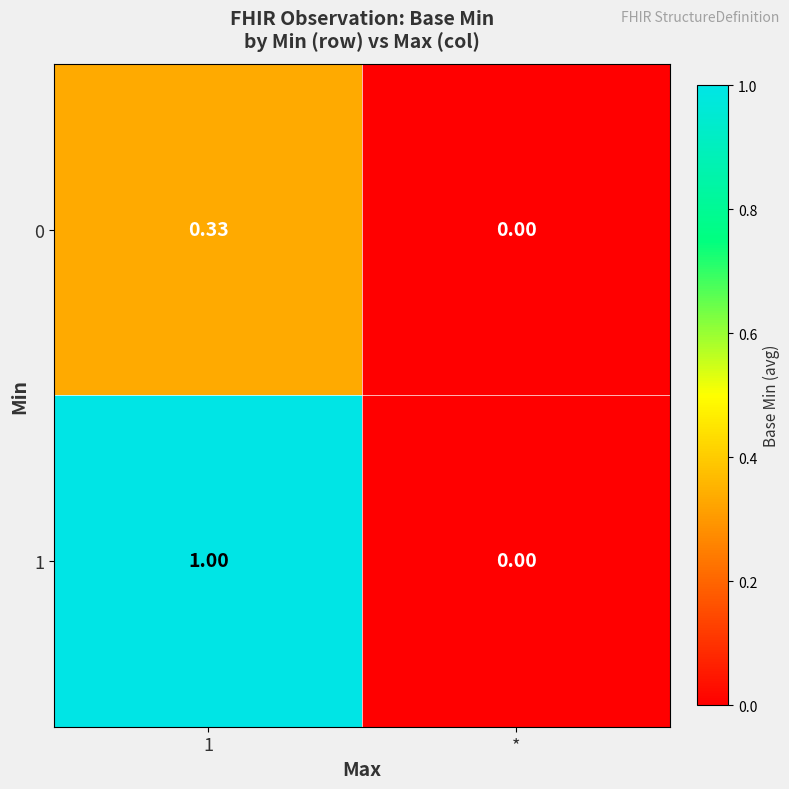

Which category has the lowest value in the 0 series?

*